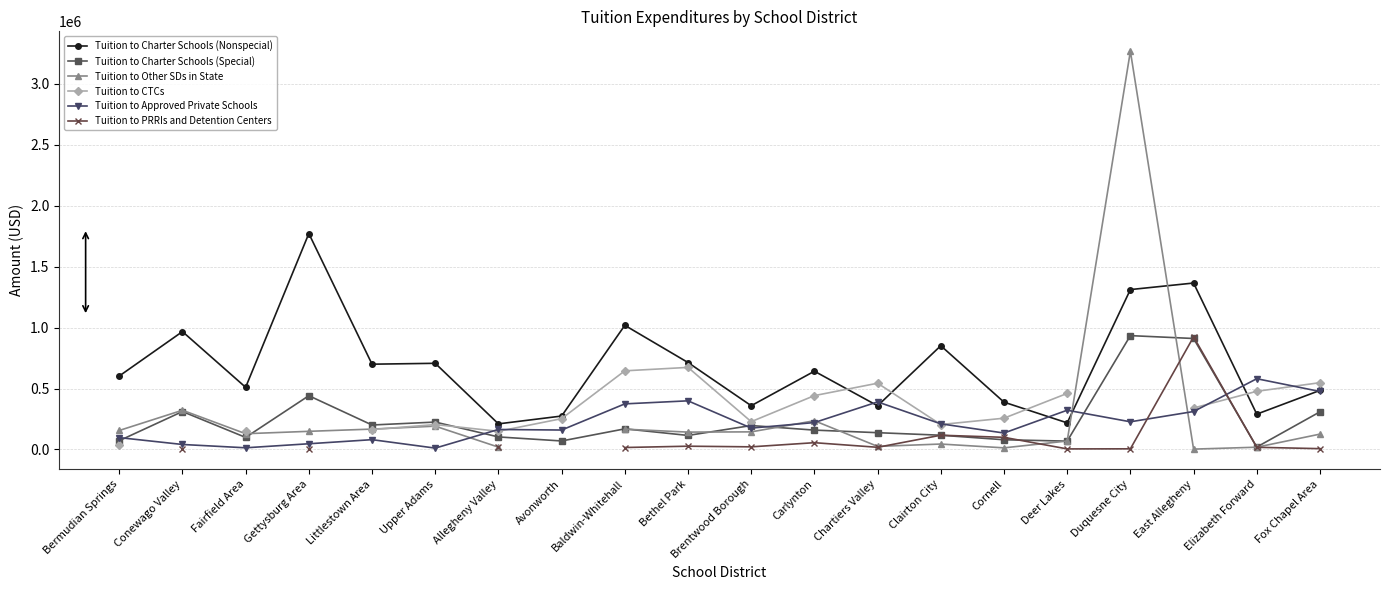

What is the approximate value of Tuition to PRRIs and Detention Centers at Cornell?

99263.0